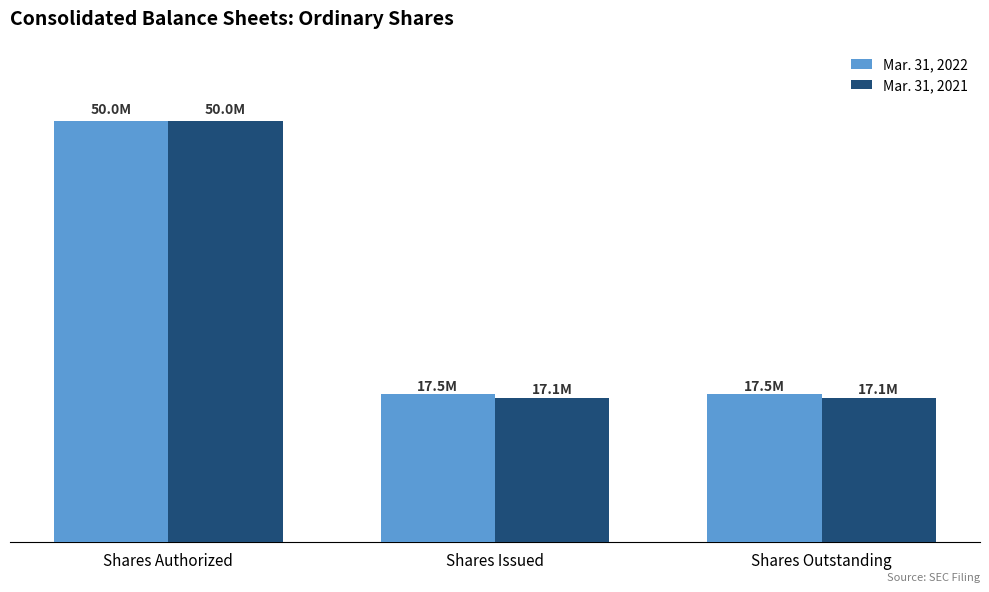

True or false: Mar. 31, 2022 has a value of 17547118 at Shares Issued.

True